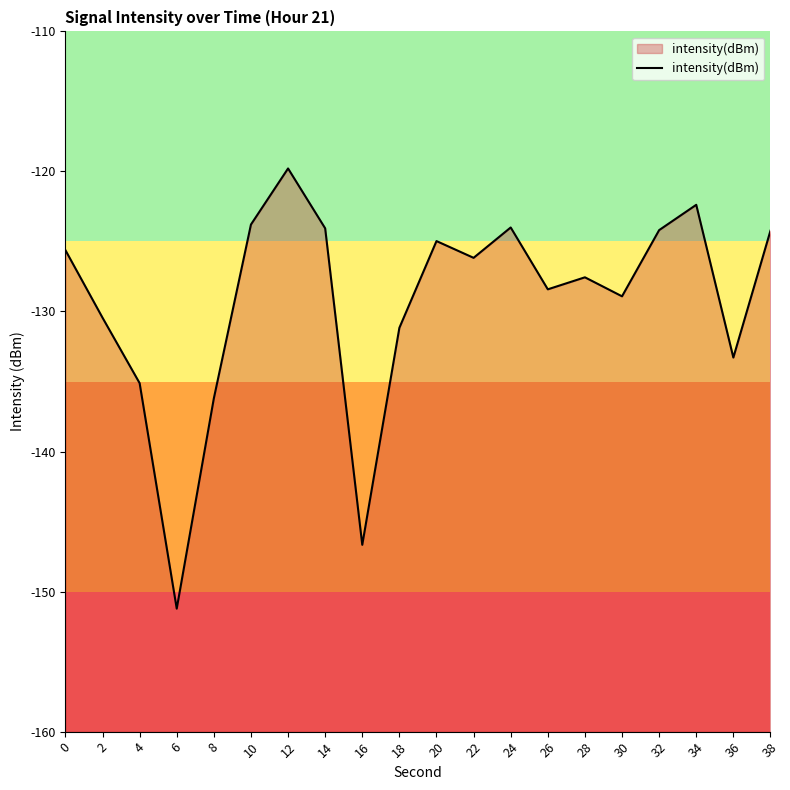

What is the maximum value shown in the chart?

-119.8